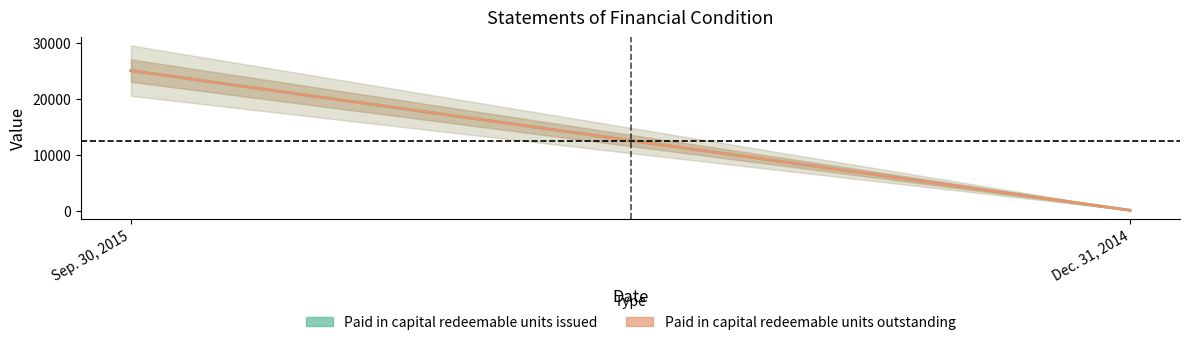

Which series has the largest total across all categories?

Paid in capital redeemable units issued